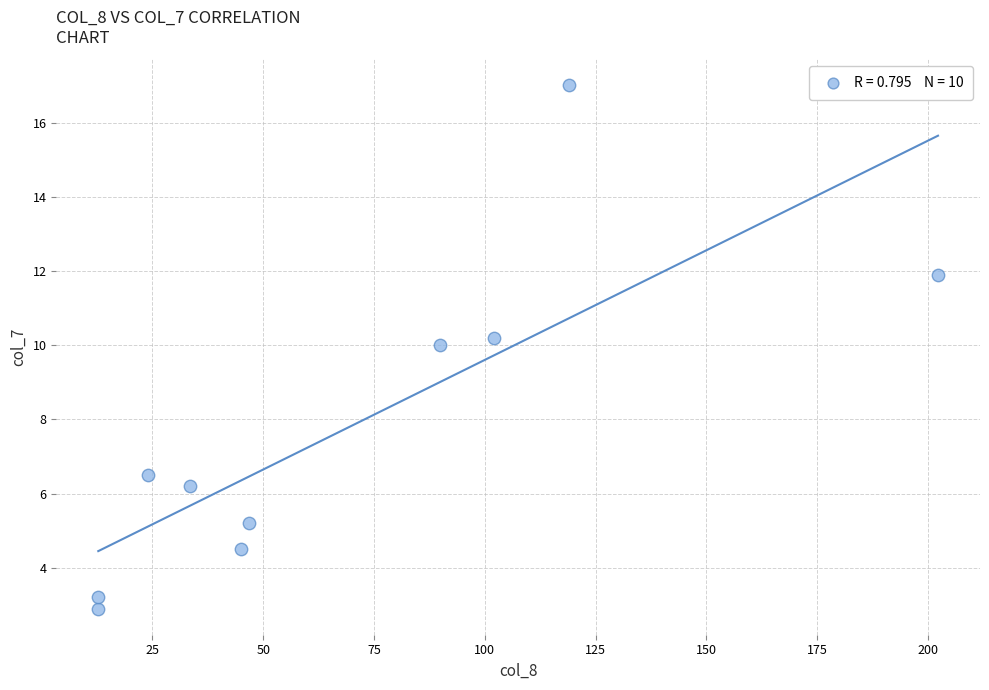

What Y value in the scatter plot is closest to 9?

10.0